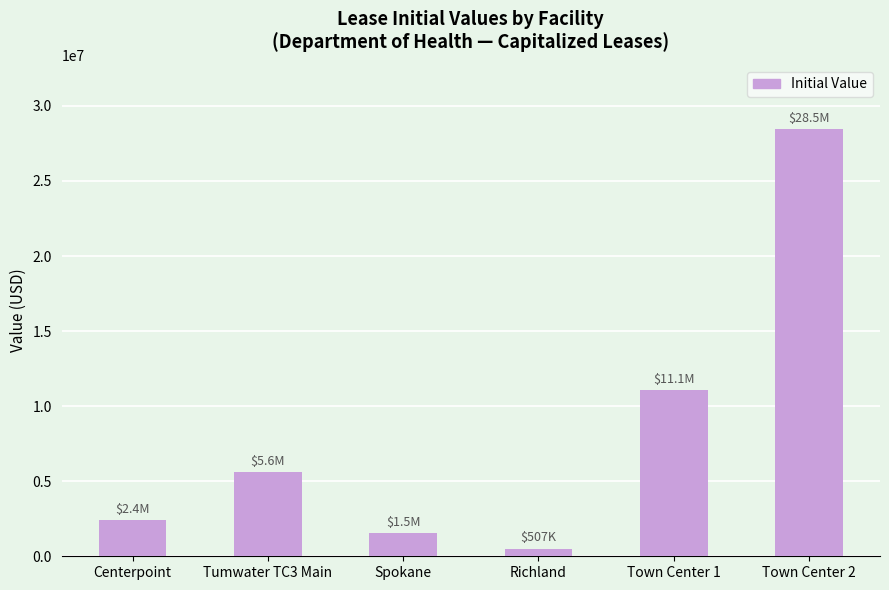

What position from the right is Town Center 2?

1